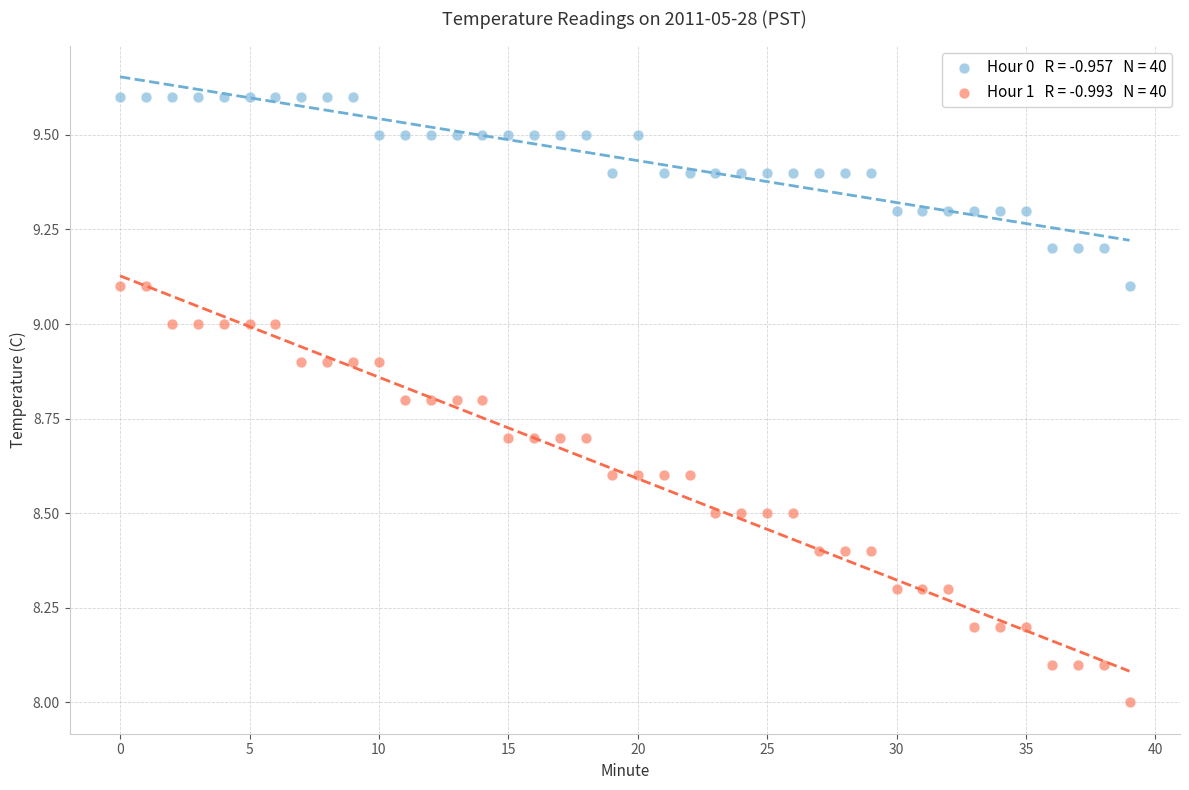

Across all data points, what is the range of Y values (max minus min)?

1.6